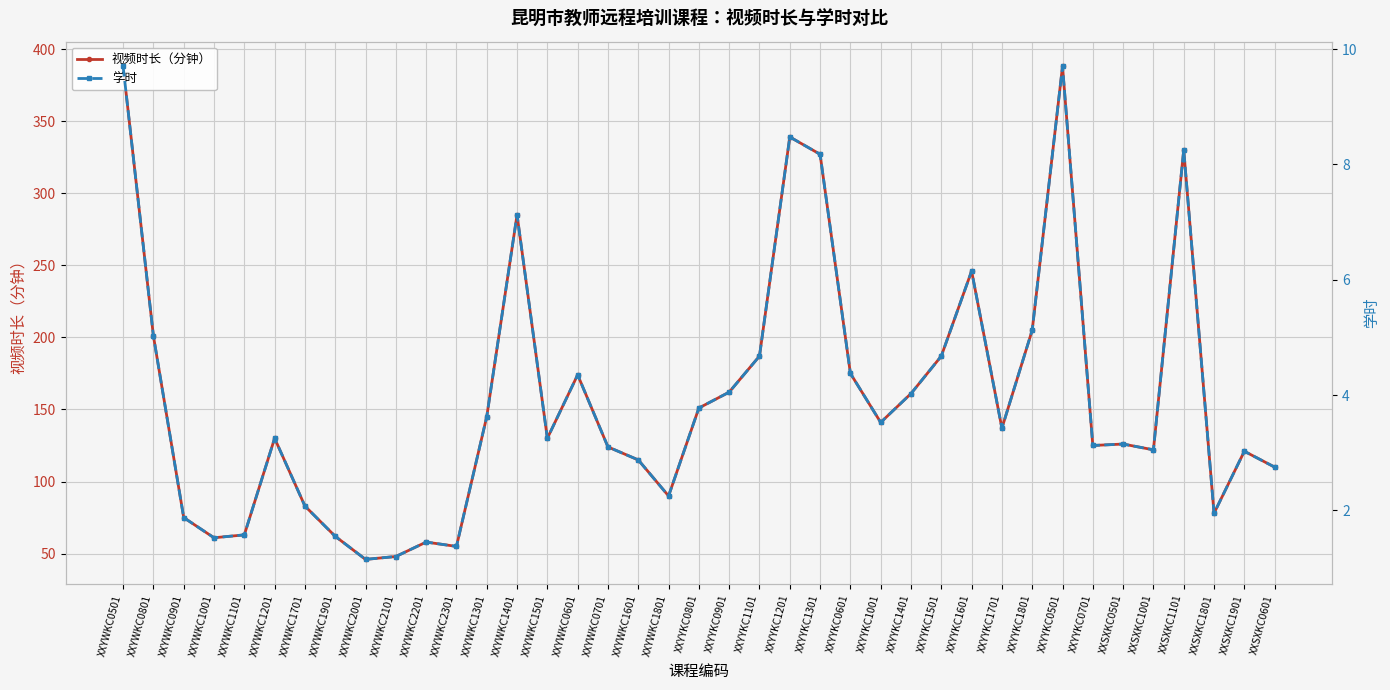

What is the difference between the 学时 values at XXYWKC1701 and XXYWKC2101?

0.9